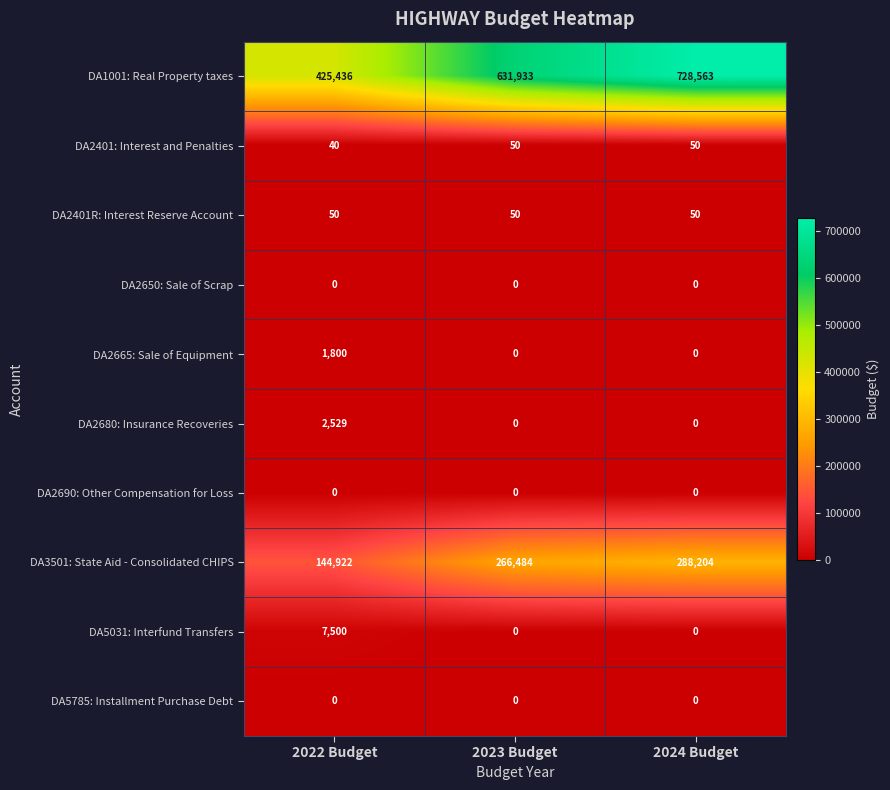

Which series has the largest total across all categories?

DA1001: Real Property taxes